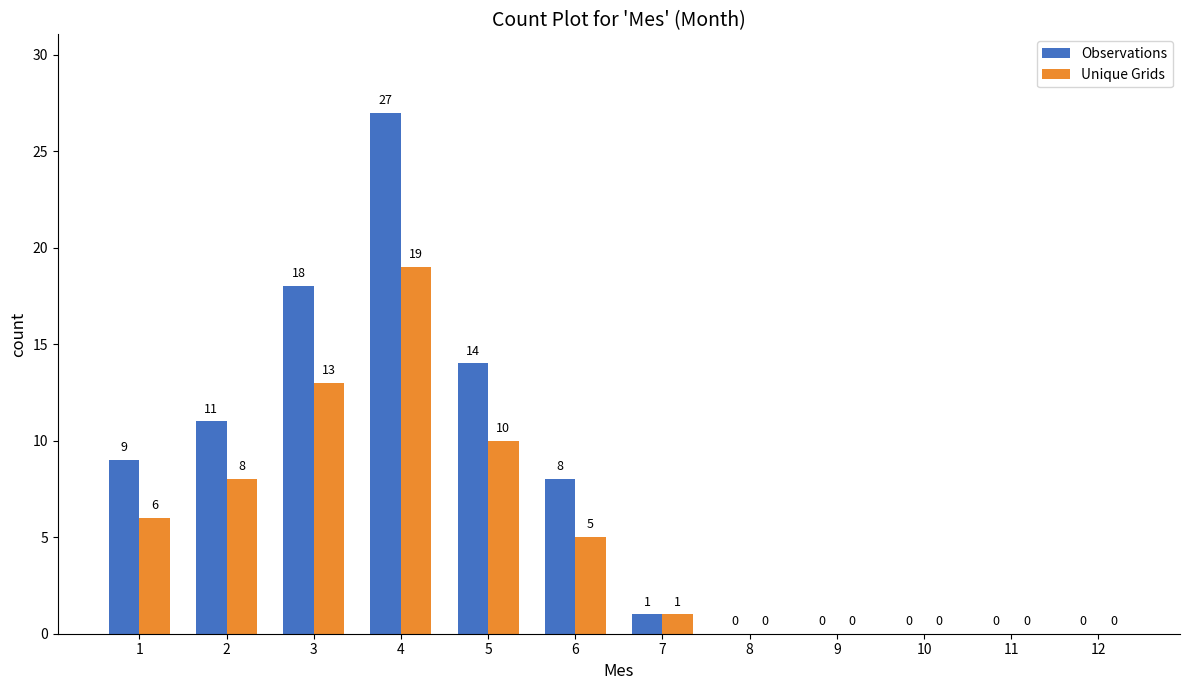

What are all the series names shown in the legend?

Observations, Unique Grids